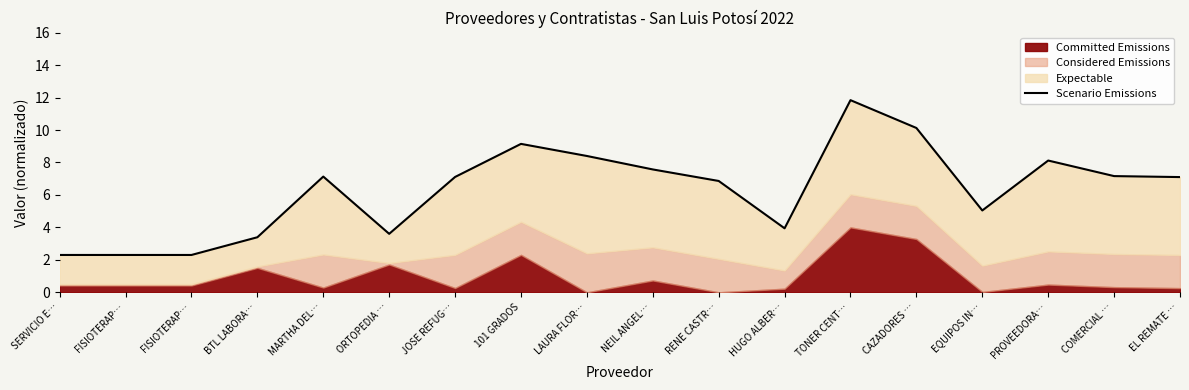

Does the chart display data point markers on the line(s)?

No